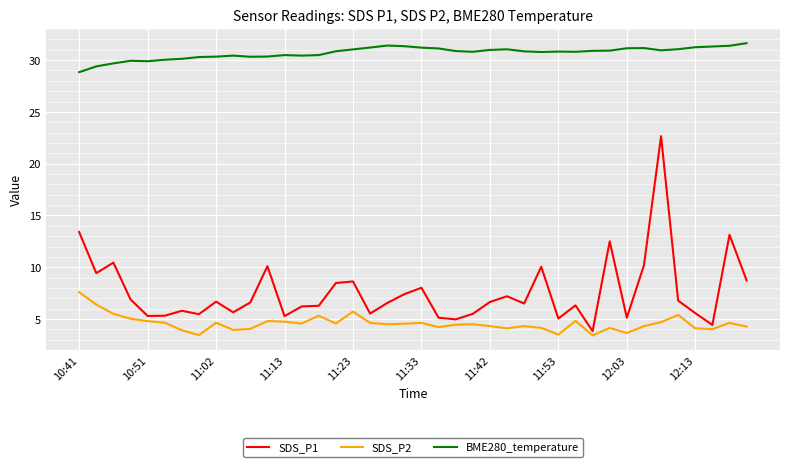

Which series has the largest total across all categories?

BME280_temperature